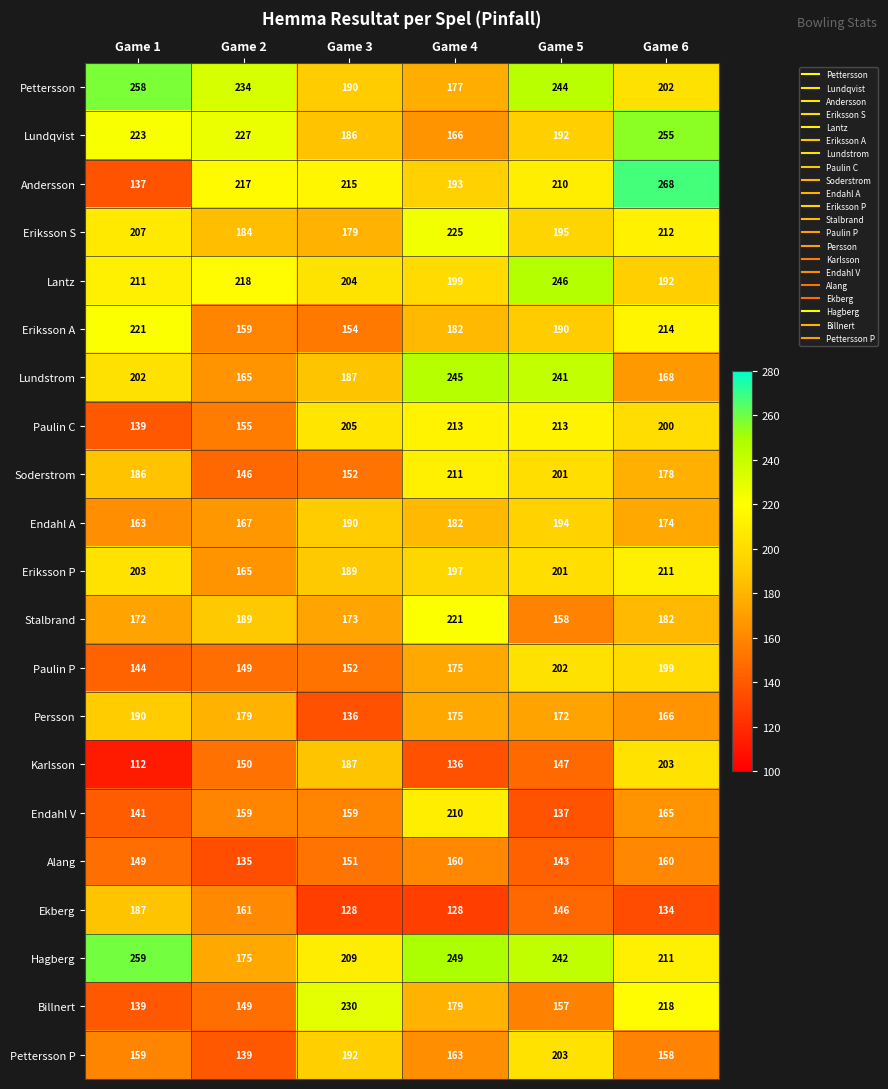

What is the smallest value displayed?

112